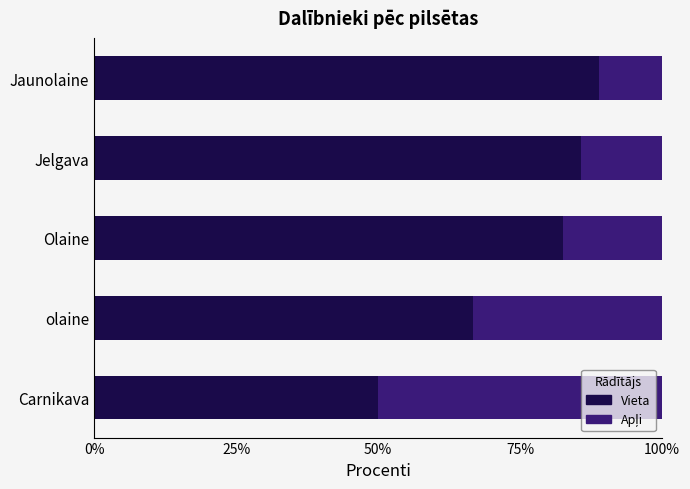

Rank the categories by Vieta value from lowest to highest.

Carnikava, olaine, Olaine, Jelgava, Jaunolaine